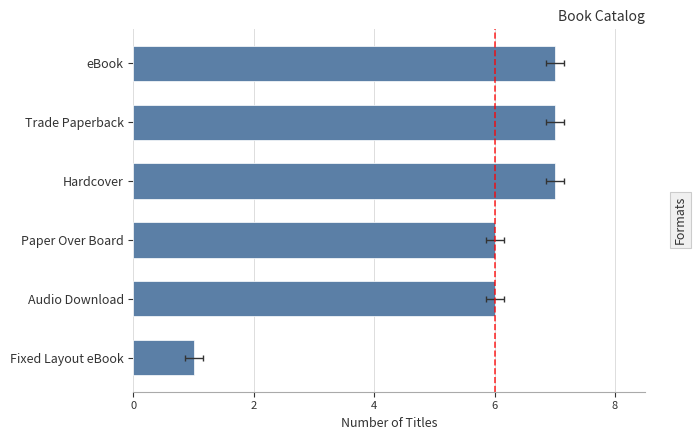

Which has a higher value, Fixed Layout eBook or Trade Paperback?

Trade Paperback